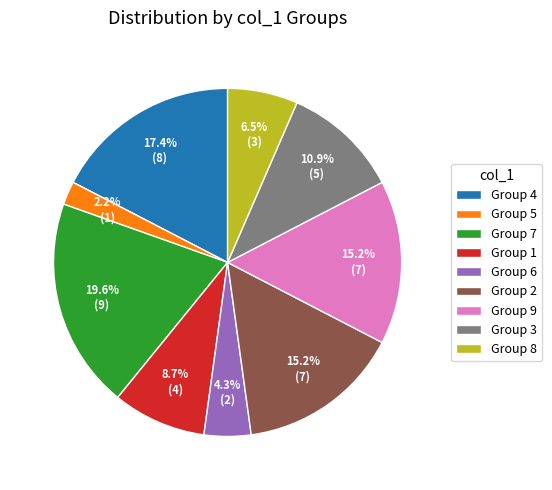

Approximately how many times larger is the value at Group 9 compared to Group 7?

0.8